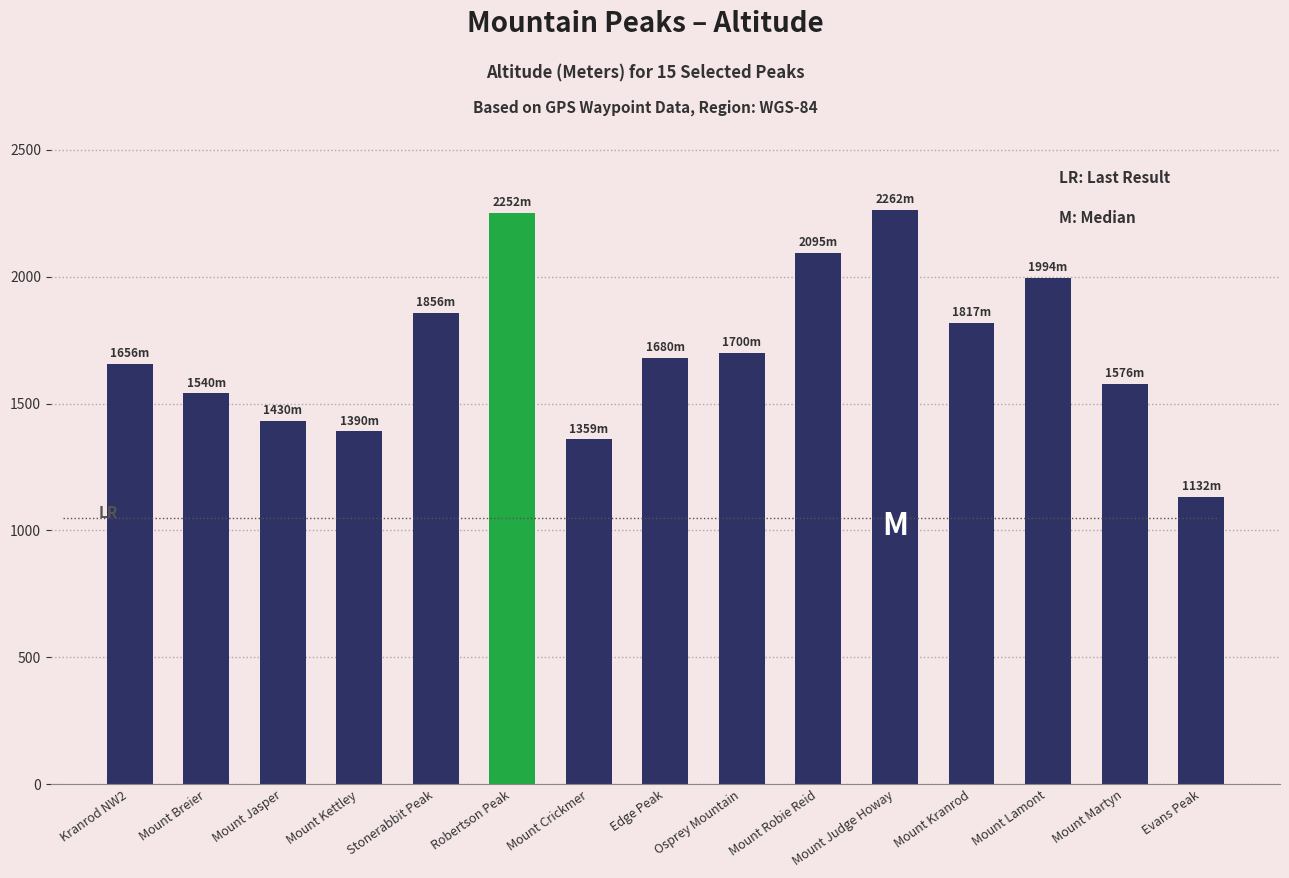

True or false: the data shows 1656 at Kranrod NW2.

True